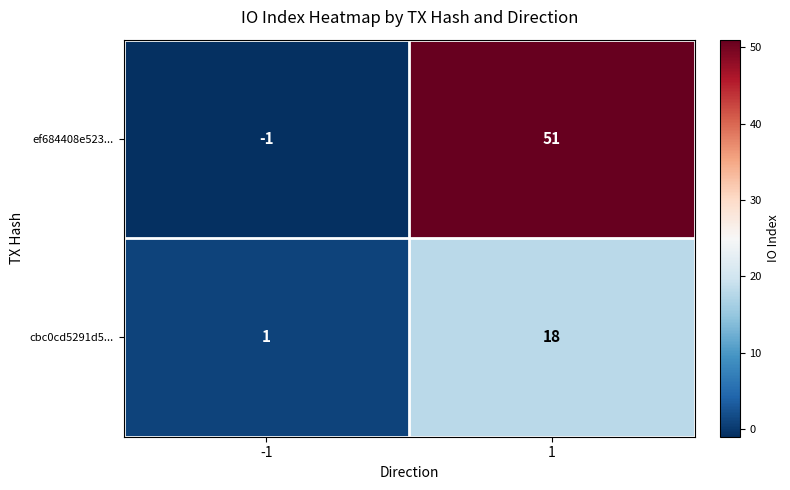

Rank the series by their average value, from lowest to highest.

cbc0cd5291d5..., ef684408e523...